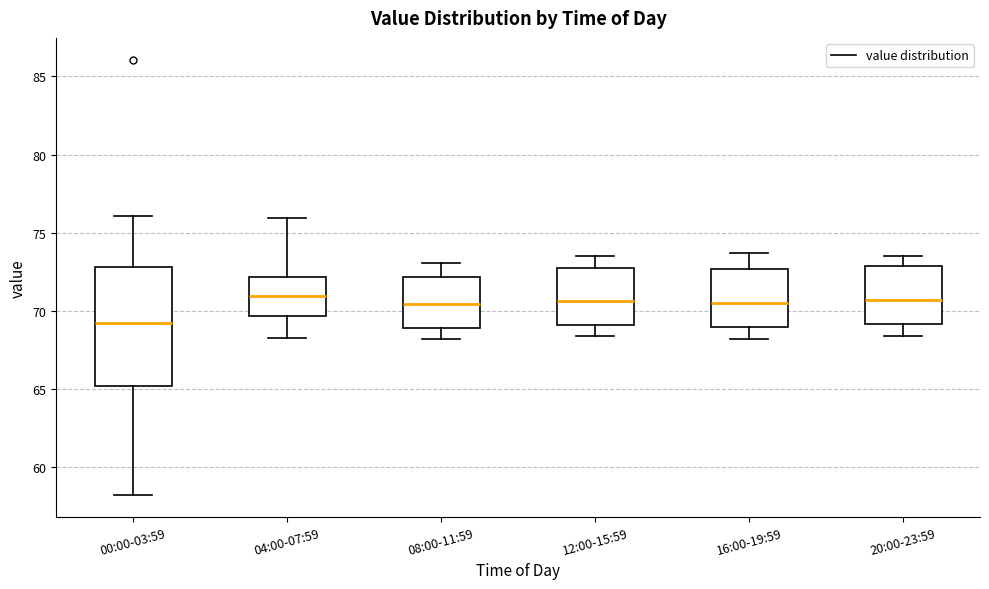

Reading left to right, transcribe this box plot: for each box, give where its median line is, the range the box spans, and where its two whiskers end, as read against the y-axis. The values are not printed on the chart, so give them approximately, as read against the axis.

00:00-03:59: median 69.0, box 65.0 to 73.0, whiskers 58.0 to 76.0
04:00-07:59: median 71.0, box 69.5 to 72.0, whiskers 68.5 to 76.0
08:00-11:59: median 70.5, box 69.0 to 72.0, whiskers 68.0 to 73.0
12:00-15:59: median 70.5, box 69.0 to 73.0, whiskers 68.5 to 73.5
16:00-19:59: median 70.5, box 69.0 to 72.5, whiskers 68.0 to 73.5
20:00-23:59: median 70.5, box 69.0 to 73.0, whiskers 68.5 to 73.5